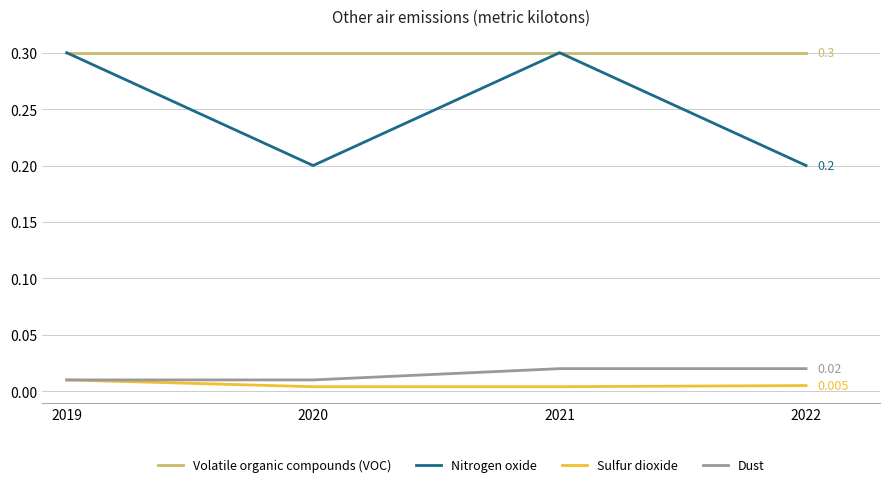

Does the chart have visible grid lines?

Yes